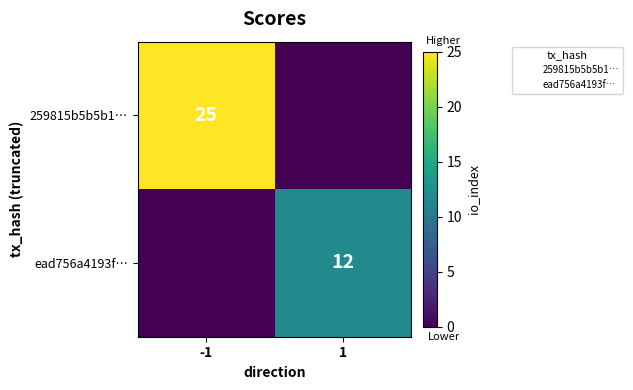

Count the number of data series in this chart.

2